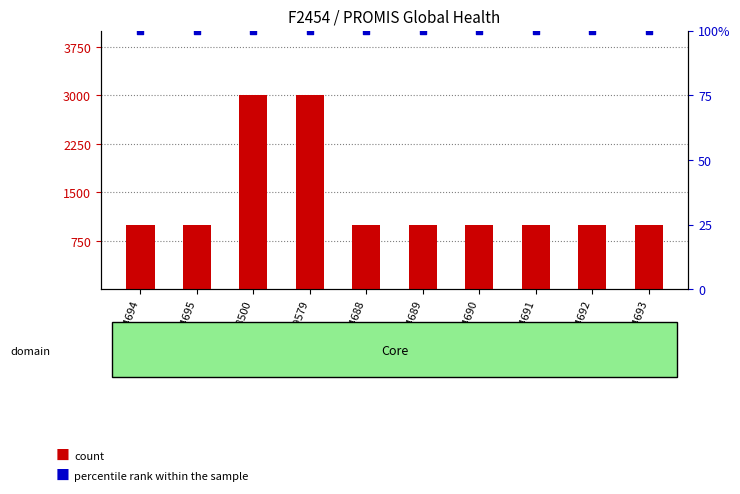

At how many categories does at least one series exceed 1340?

2